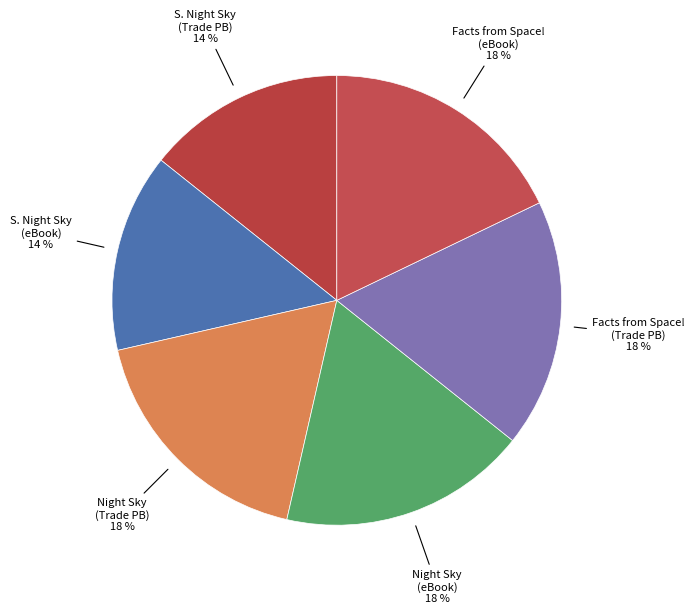

Does S. Night Sky (Trade PB) account for over 50% of the chart?

No